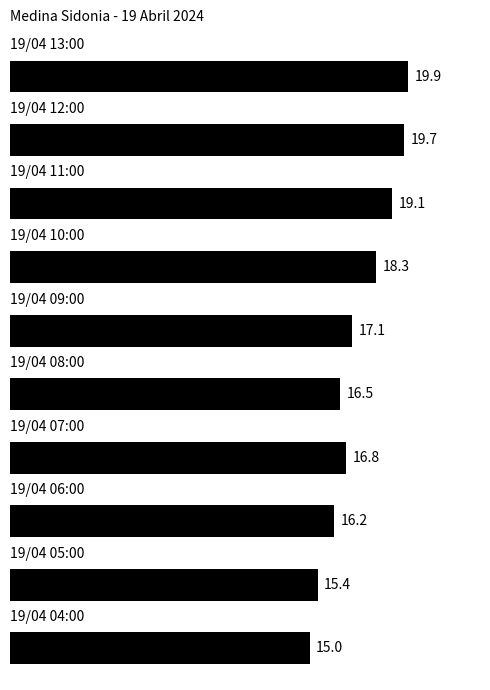

How many data points are less than 17?

5